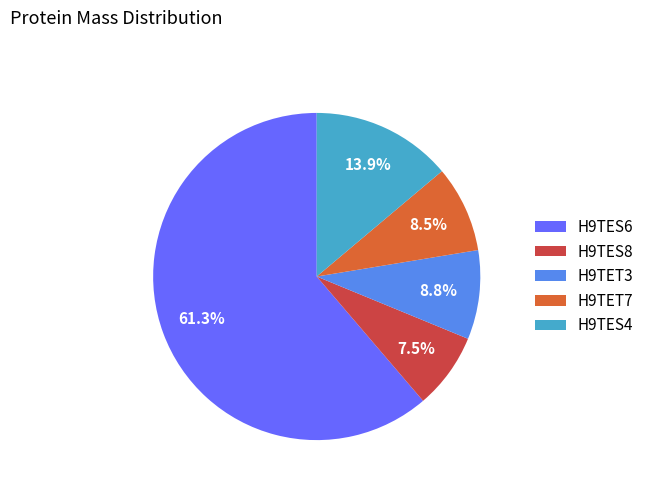

Does H9TES6 represent more than half of the total?

Yes